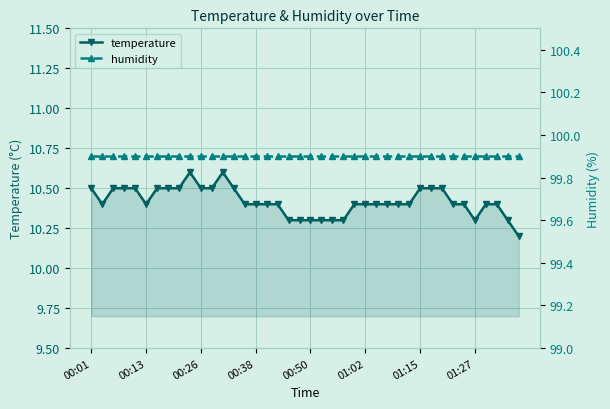

What is the maximum value for temperature?

10.6